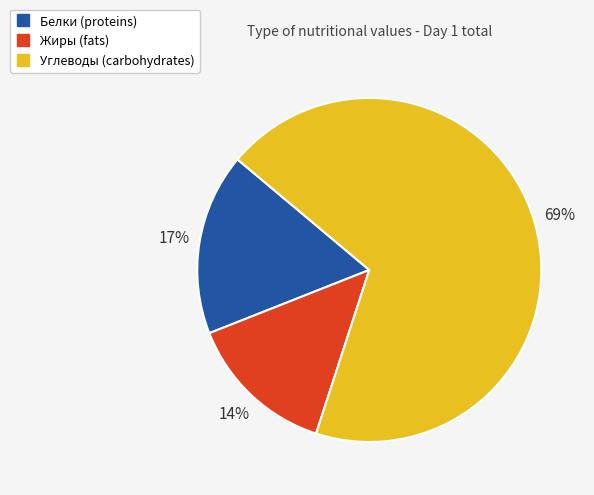

Is there a majority slice in this chart?

Yes